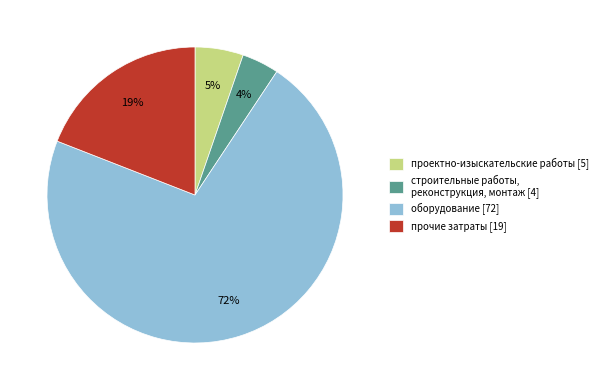

What percentage is the проектно-изыскательские работы slice, to the nearest percent?

5%